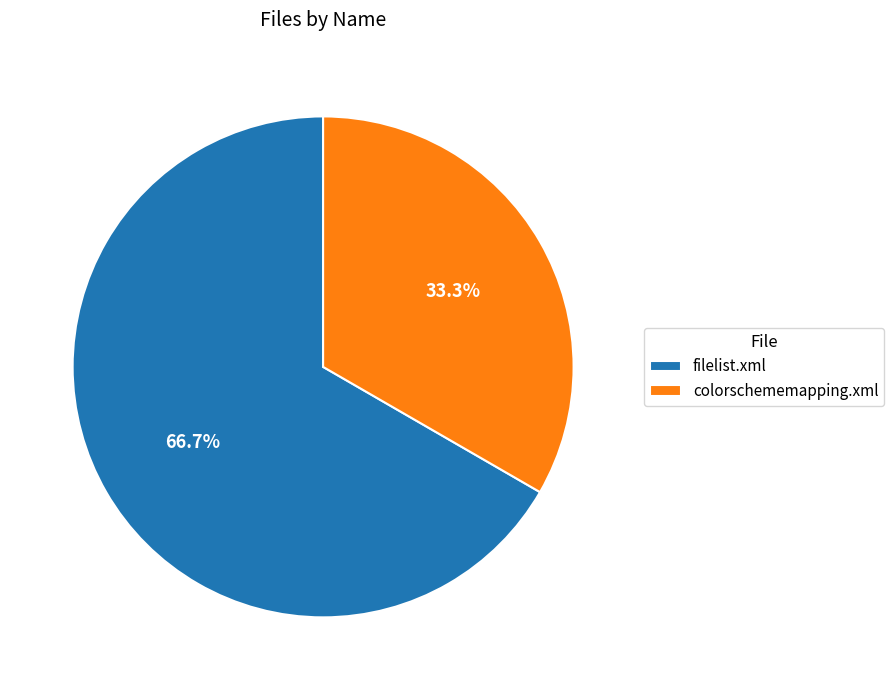

Which has a higher value, colorschememapping.xml or filelist.xml?

filelist.xml